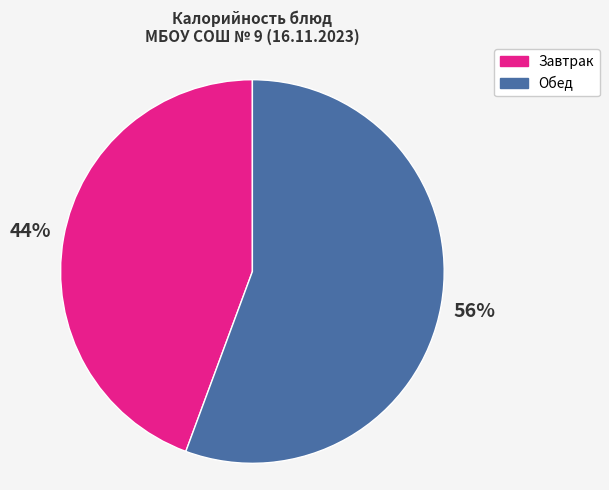

Does any single category account for the majority?

Yes